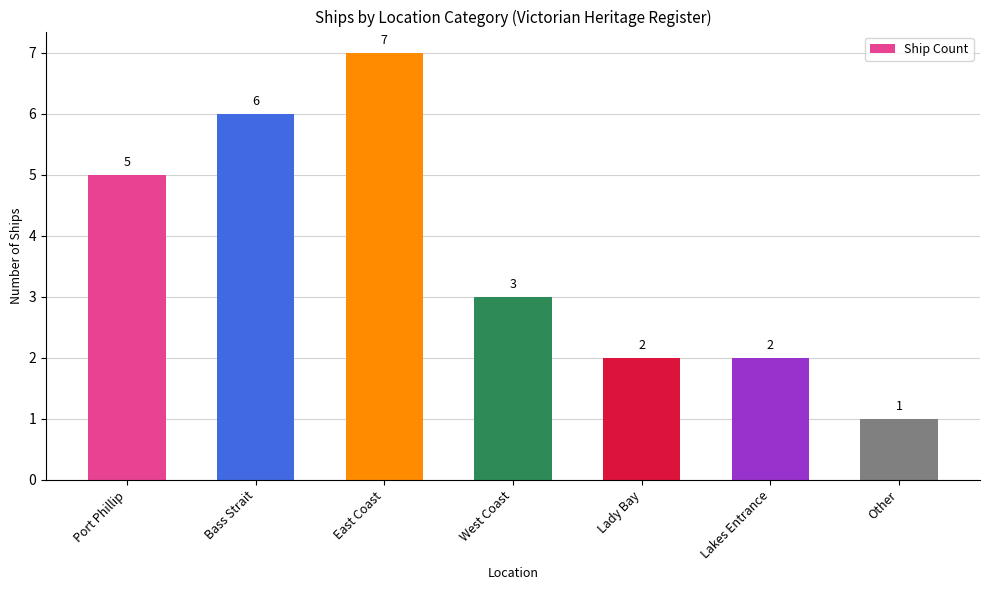

The chart shows a value of 2 at Lakes Entrance. True or false?

True